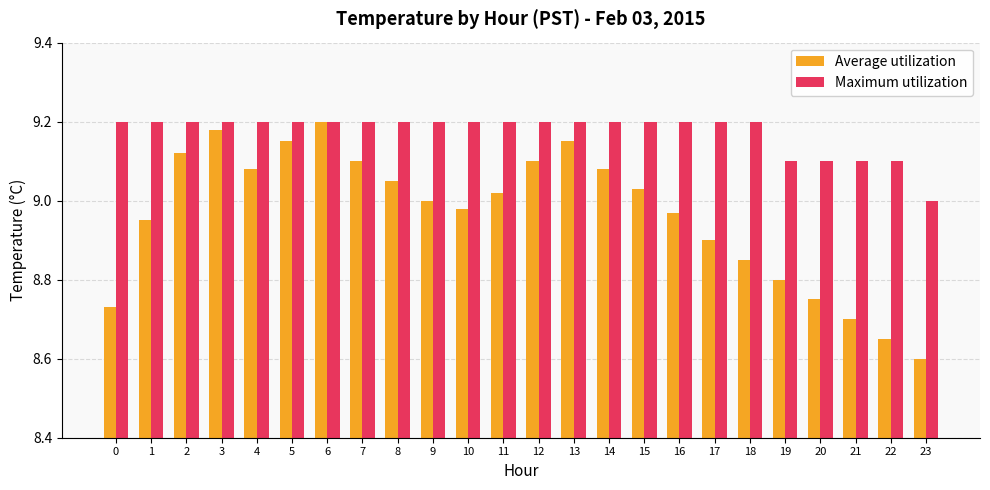

Which series changed the most between 0 and 10?

Average utilization